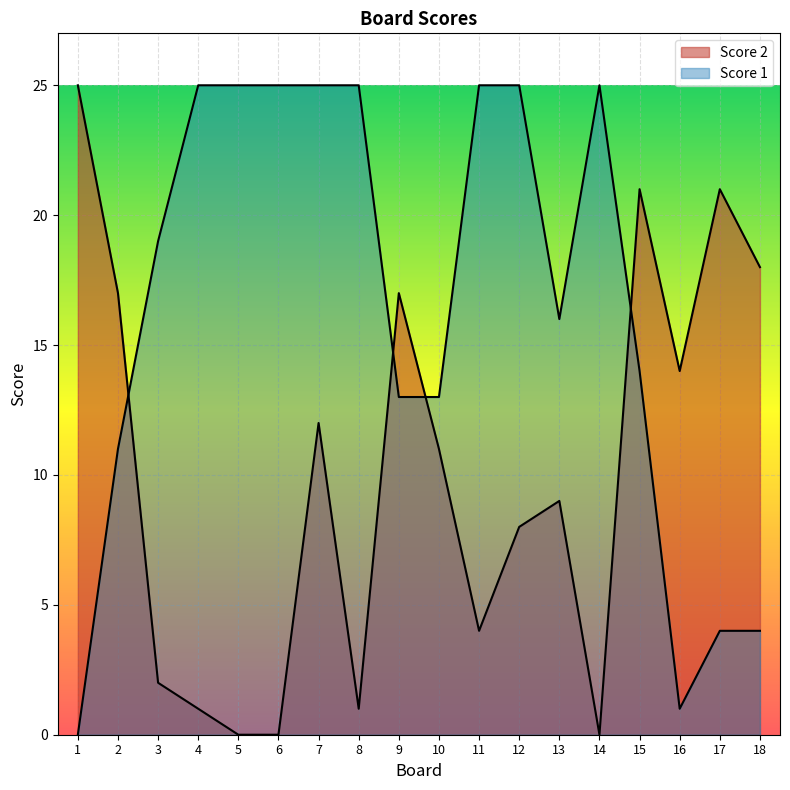

True or false: Score 2 has a value of 11 at 10.

True